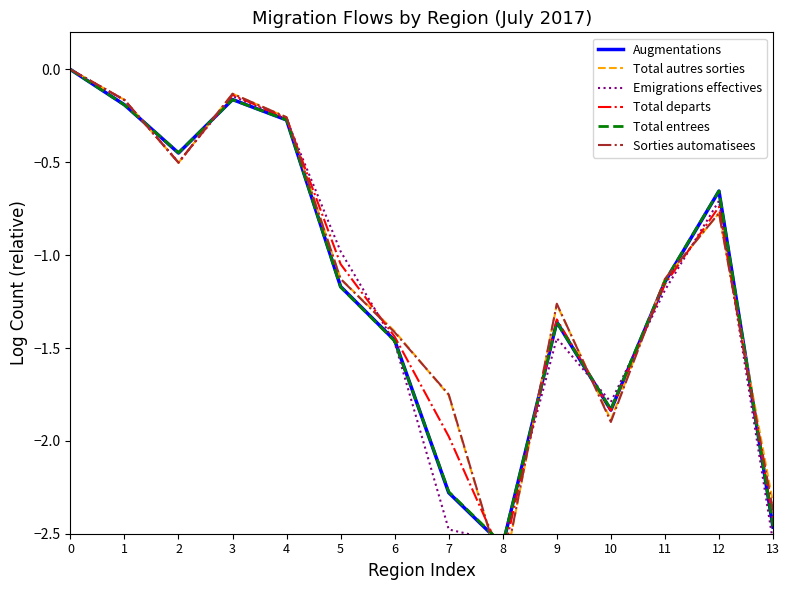

Between which two adjacent categories do Total departs and Augmentations first intersect?

1 and 2